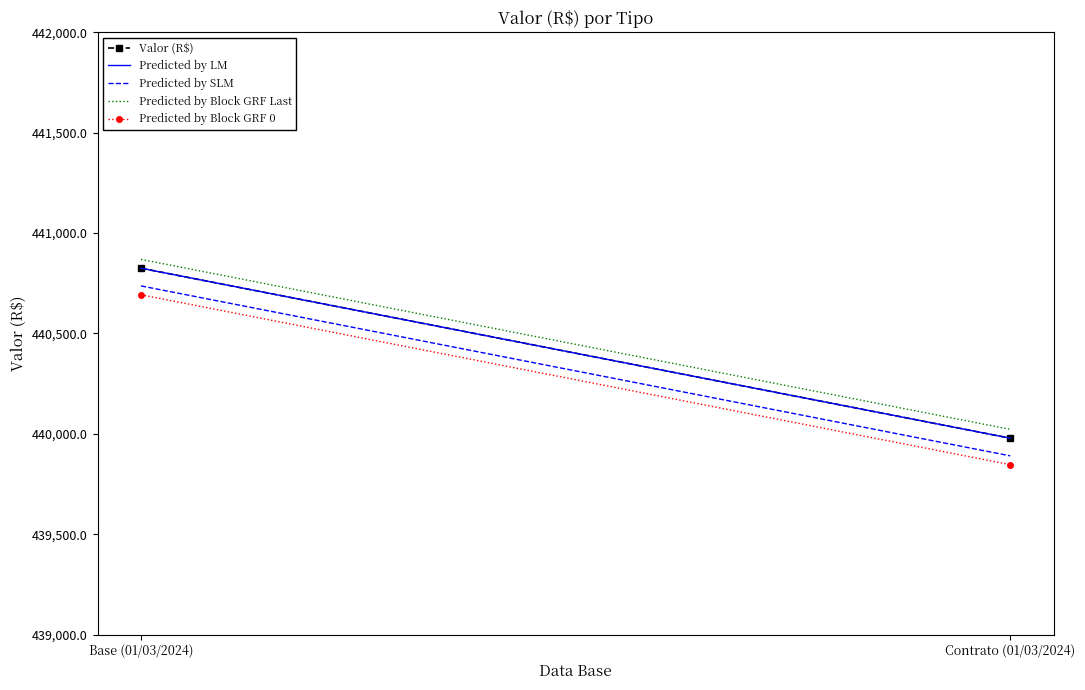

Reading left to right, extract all data points from this chart.

Valor (R$): Base (01/03/2024)=440824.9	Contrato (01/03/2024)=439978.2
Predicted by LM: Base (01/03/2024)=440824.9	Contrato (01/03/2024)=439978.2
Predicted by SLM: Base (01/03/2024)=440736.7	Contrato (01/03/2024)=439890.2
Predicted by Block GRF Last: Base (01/03/2024)=440869.0	Contrato (01/03/2024)=440022.2
Predicted by Block GRF 0: Base (01/03/2024)=440692.7	Contrato (01/03/2024)=439846.2